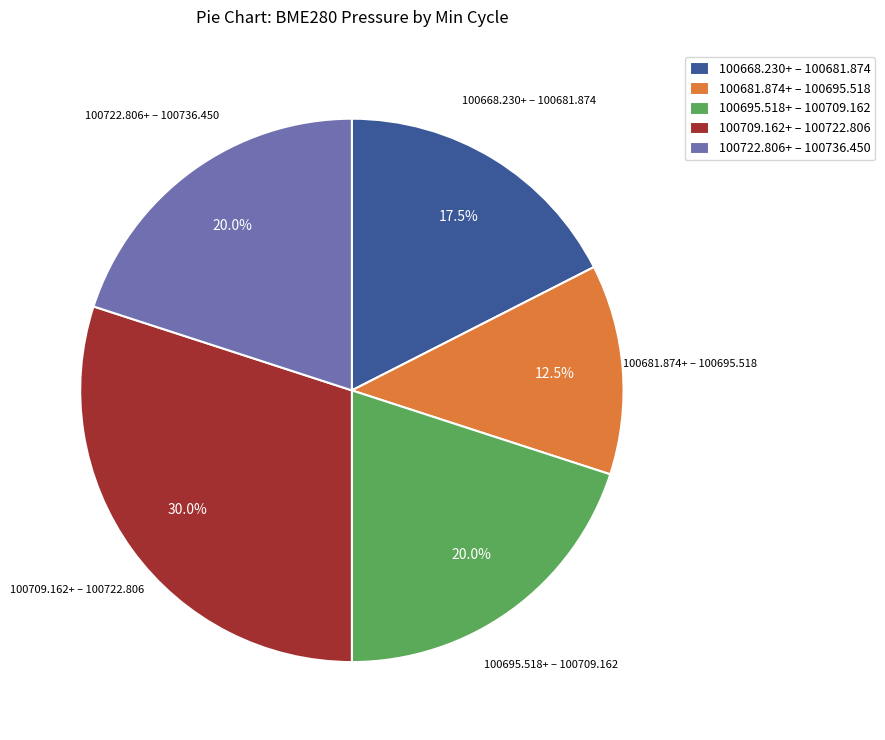

How many slices are in this pie chart?

5